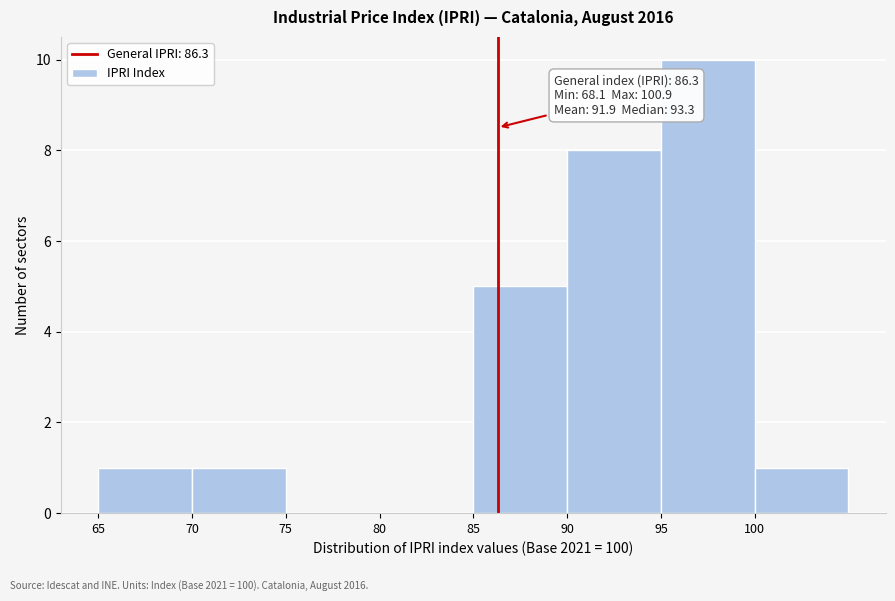

Which range on the x-axis has the tallest bar?

95 to 100